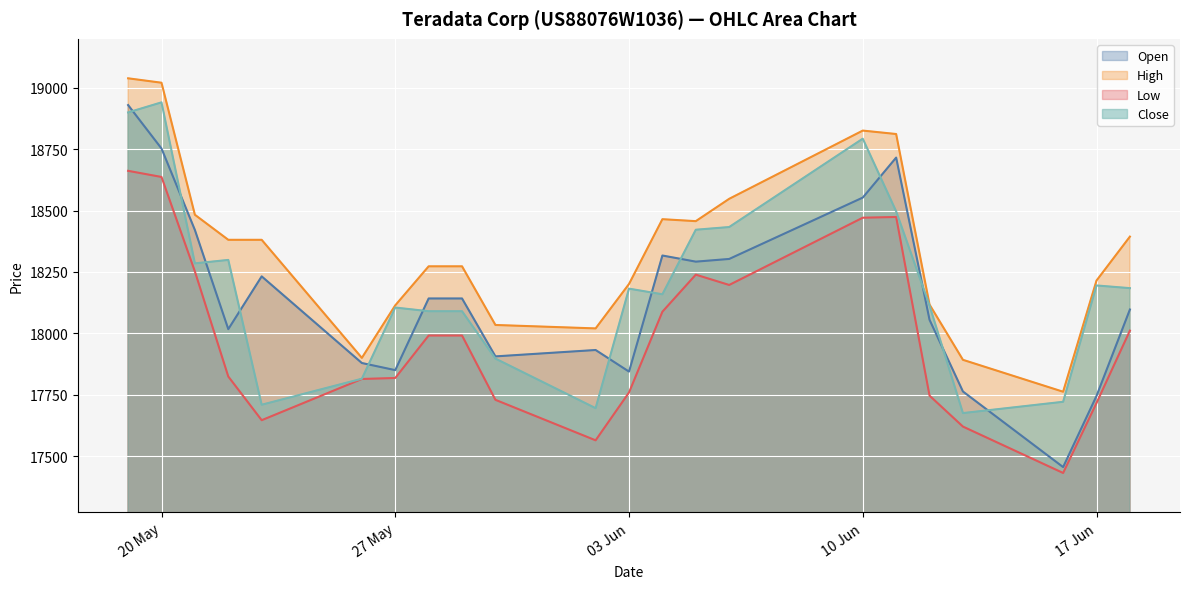

How many lines are shown in the chart?

4